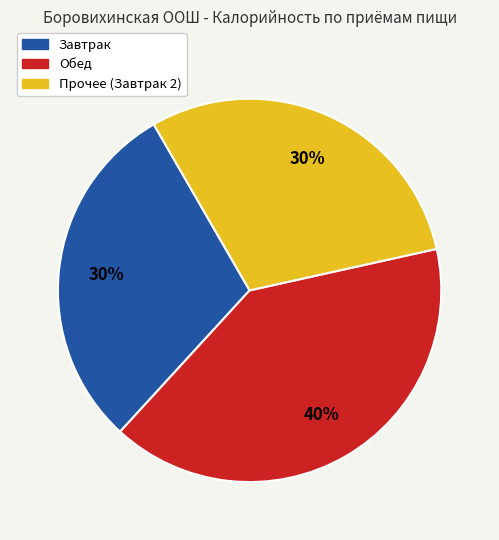

To the nearest percent, what is the difference between the largest and smallest slice percentages?

10%